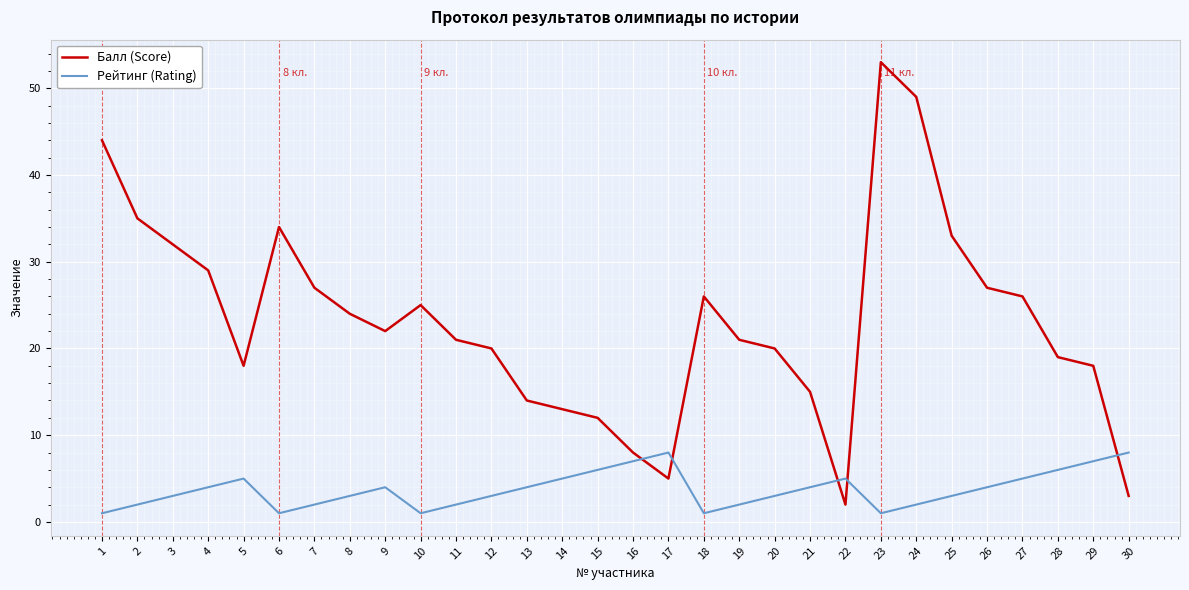

Which category has the highest value across all series?

23